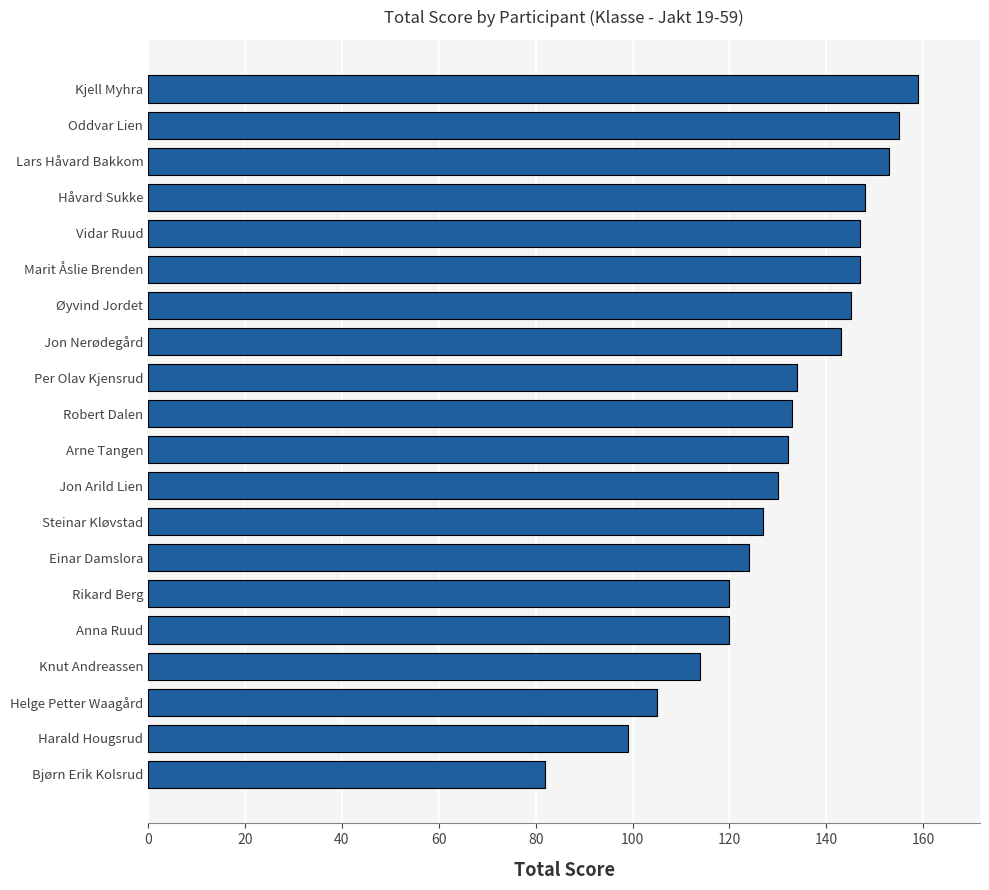

What is the sum of all values?

2617